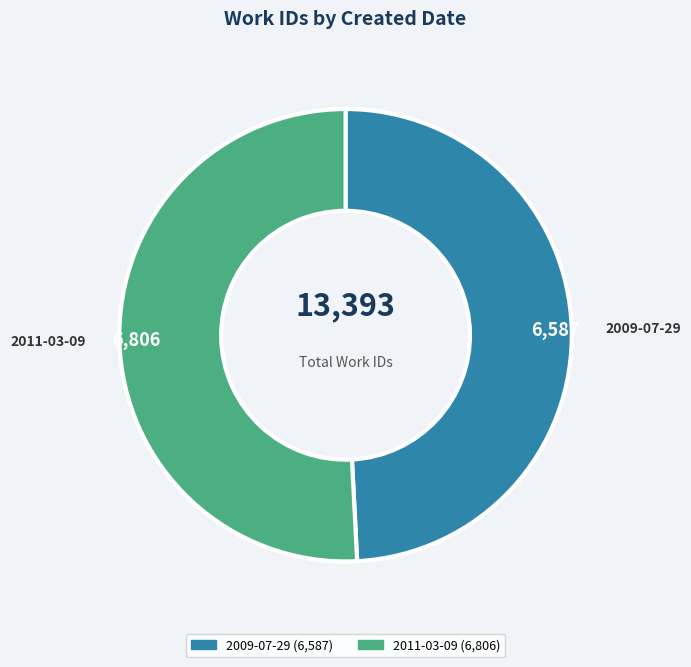

Does 2009-07-29 account for over 50% of the chart?

No